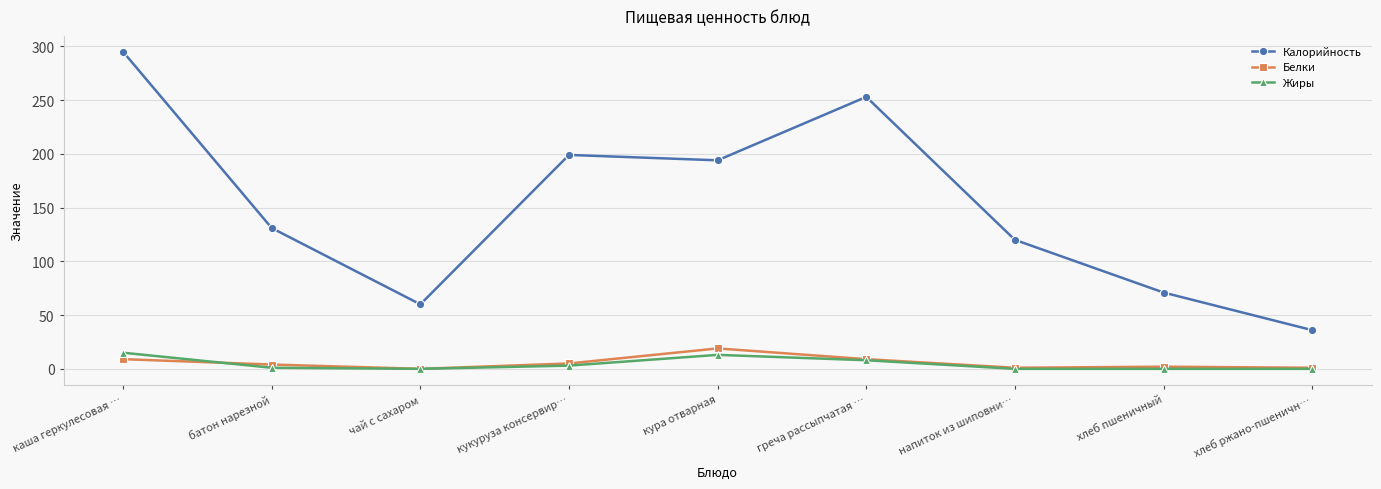

What is the difference between the highest and lowest values at каша геркулесовая …?

286